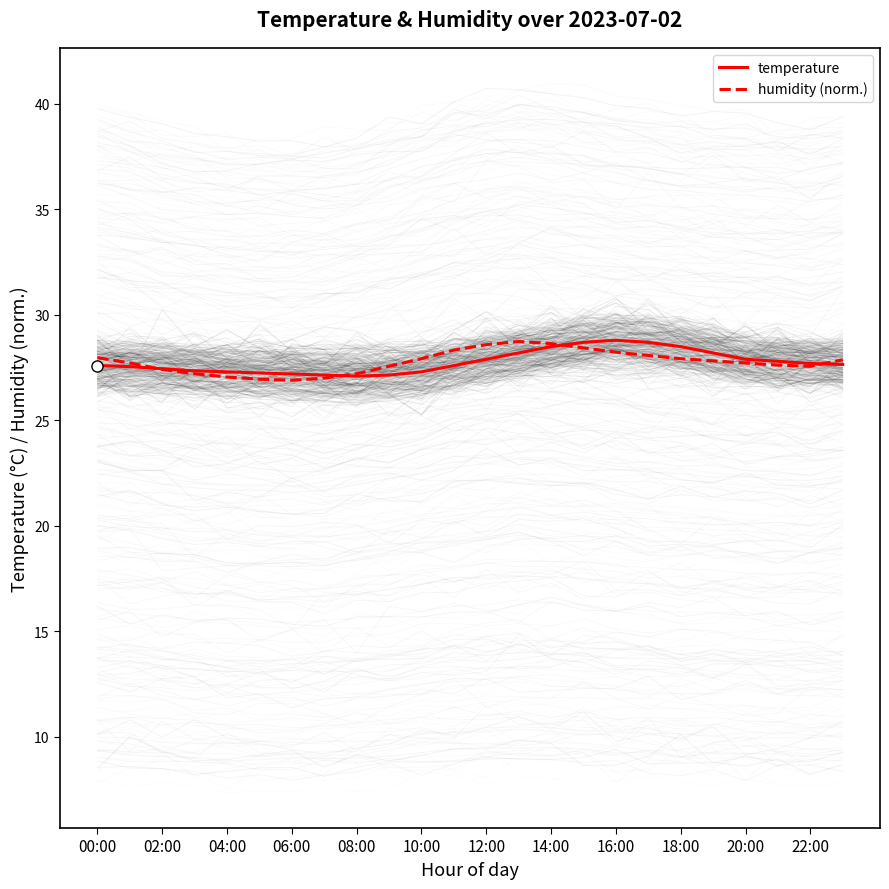

What is the total value across all series at 21?

55.4